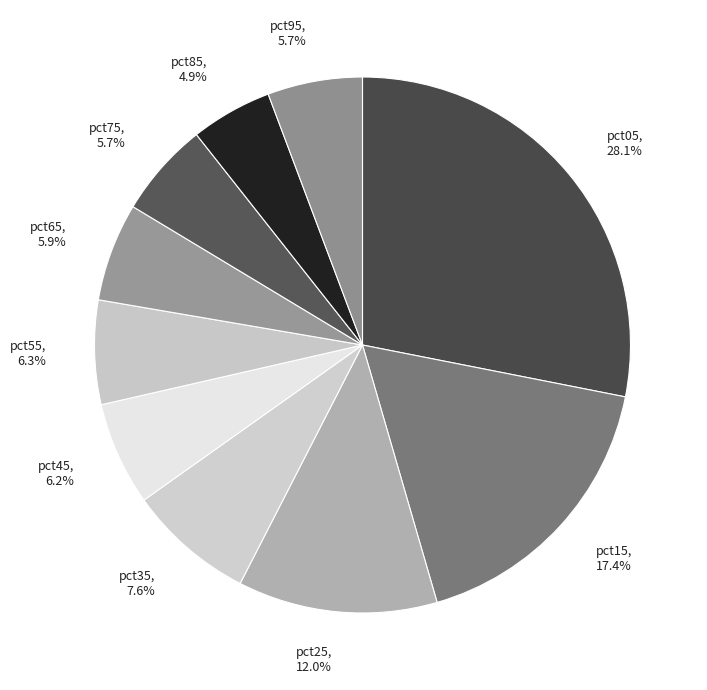

Does pct05 represent more than half of the total?

No